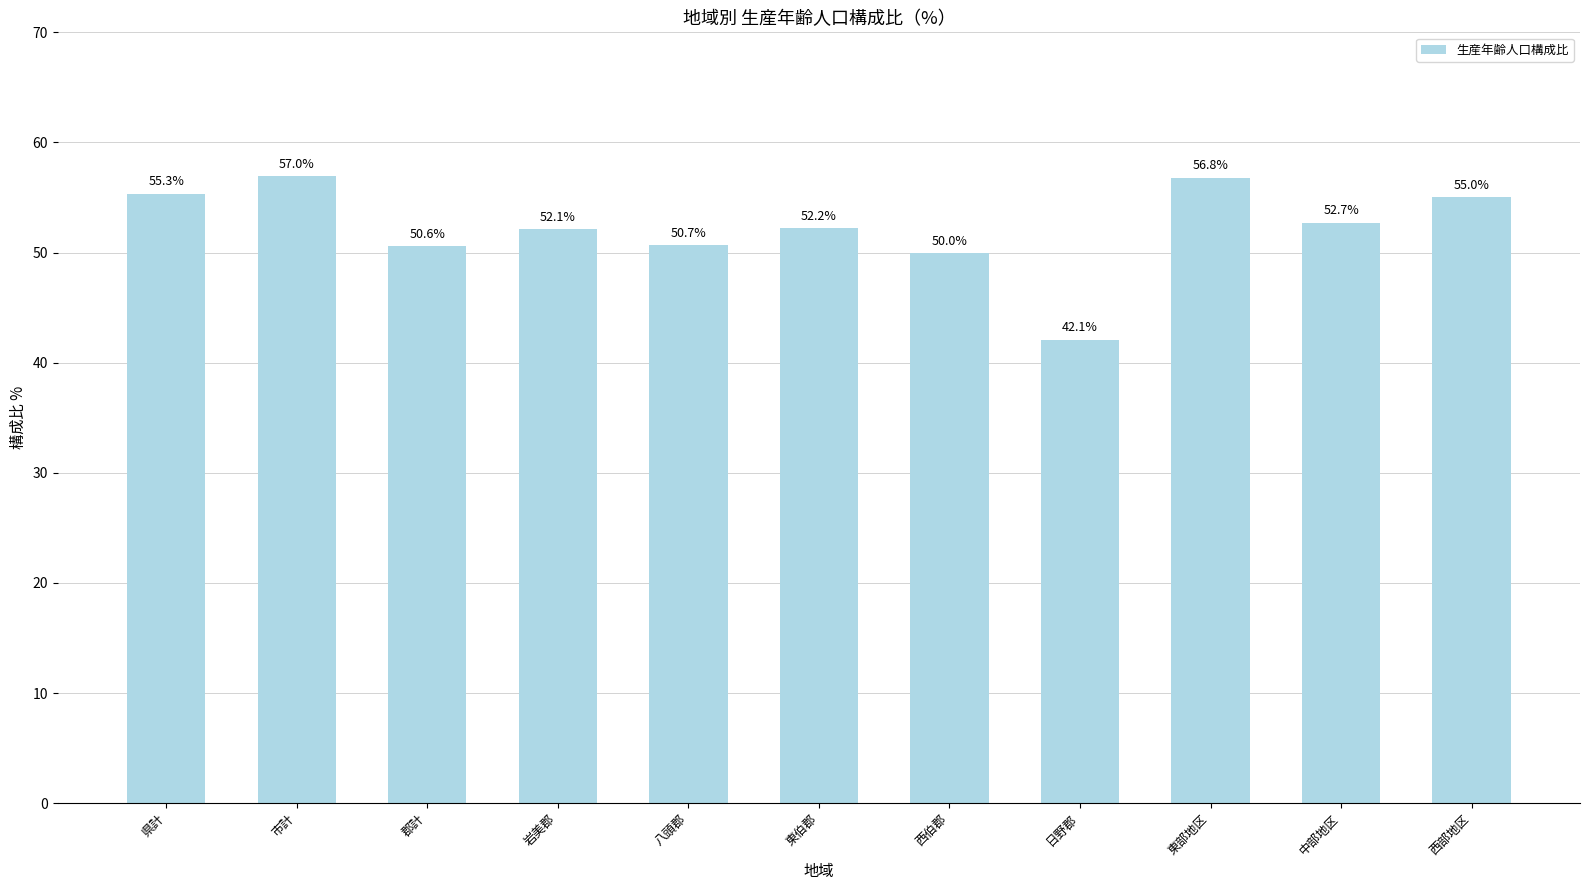

At which category does the chart reach its peak across all series?

市計